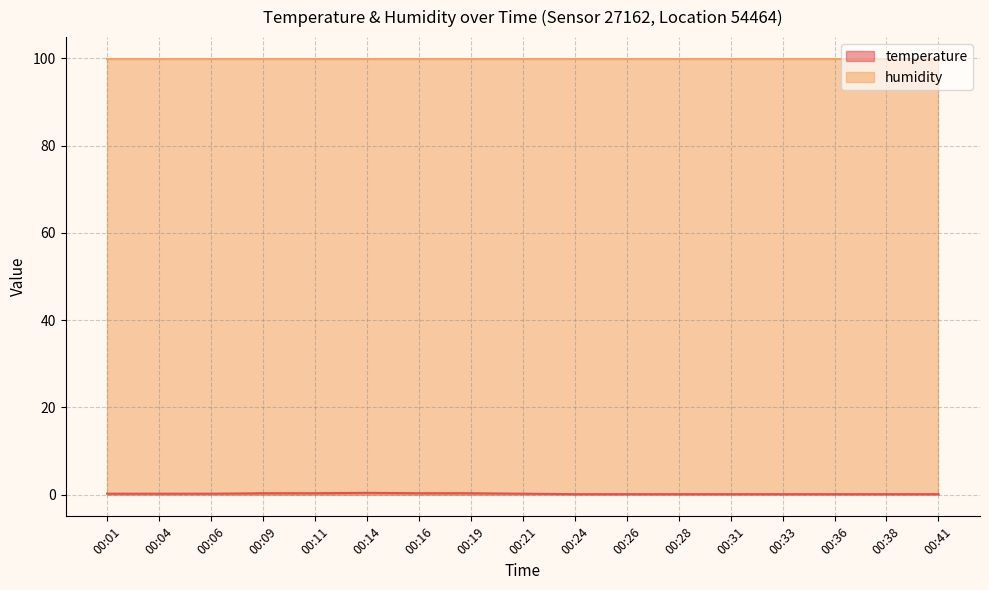

Does the chart display data point markers on the line(s)?

No